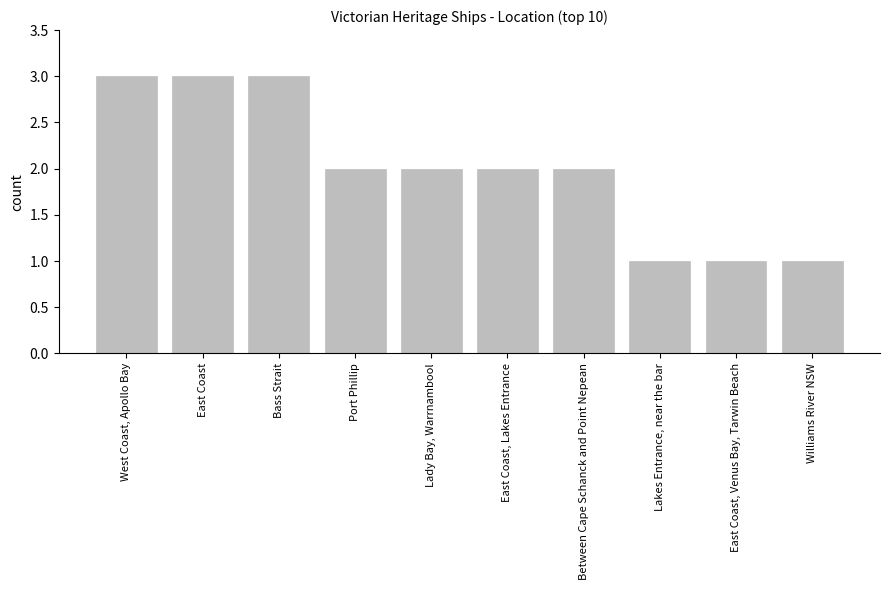

What is the greatest value displayed?

3